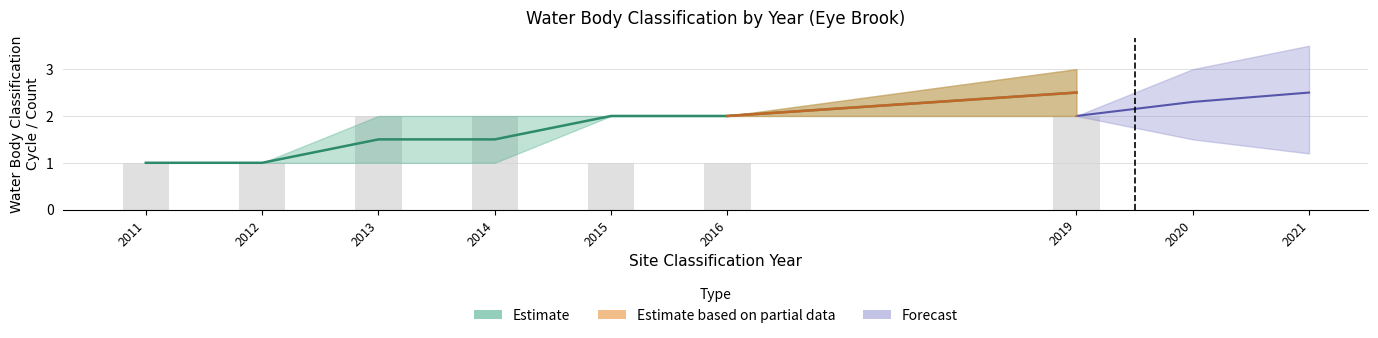

Does the chart contain any negative values?

No